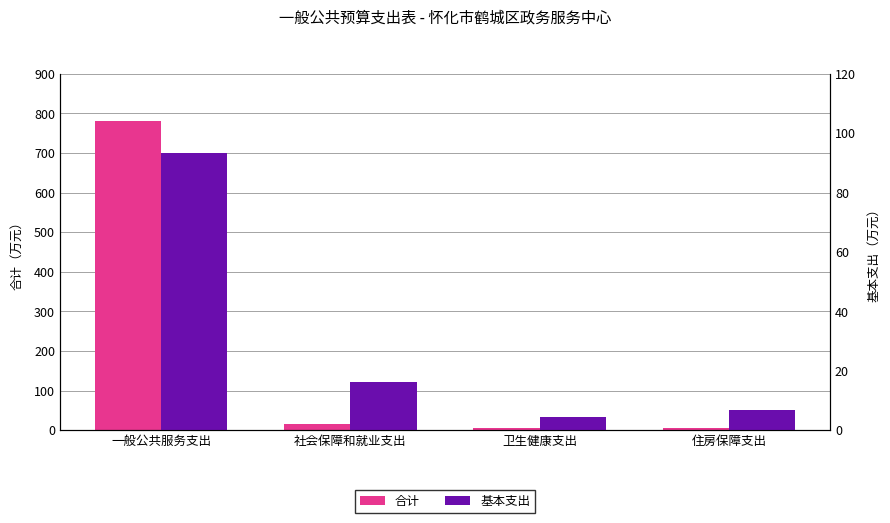

At which category is the sum across all series the highest?

一般公共服务支出